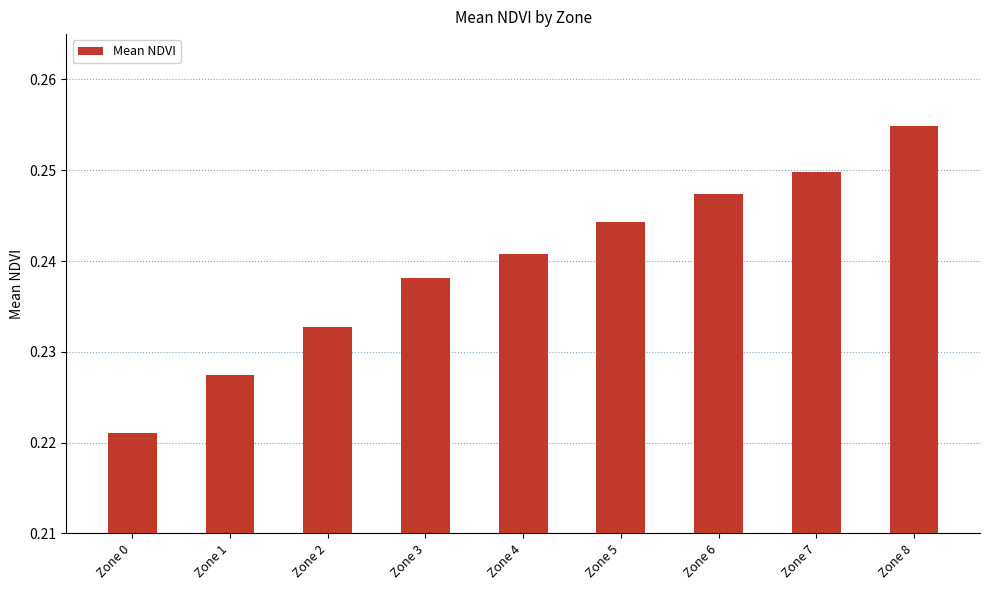

How many values are between 0 and 1?

9